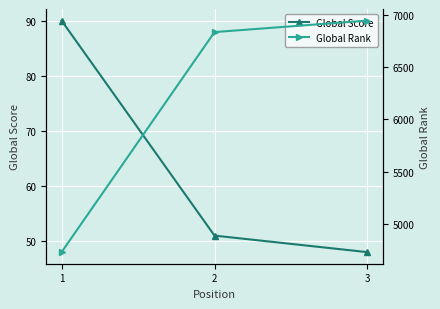

Which series has the widest spread of values?

Global Rank